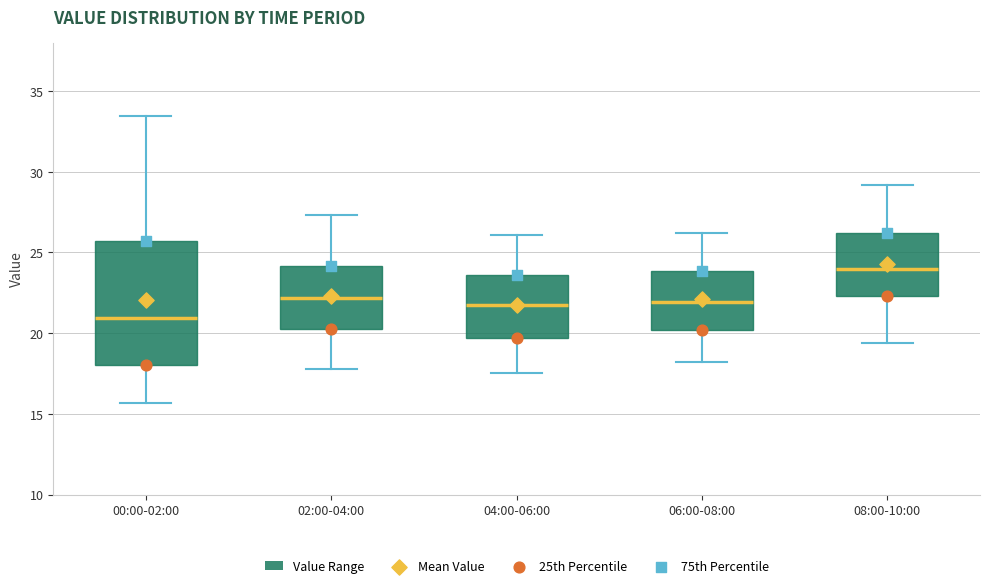

Reading left to right, transcribe this box plot: for each box, give where its median line is, the range the box spans, and where its two whiskers end, as read against the y-axis. The values are not printed on the chart, so give them approximately, as read against the axis.

00:00-02:00: median 21.0, box 18.0 to 25.5, whiskers 15.5 to 33.5
02:00-04:00: median 22.0, box 20.5 to 24.0, whiskers 18.0 to 27.5
04:00-06:00: median 22.0, box 19.5 to 23.5, whiskers 17.5 to 26.0
06:00-08:00: median 22.0, box 20.0 to 24.0, whiskers 18.0 to 26.0
08:00-10:00: median 24.0, box 22.5 to 26.0, whiskers 19.5 to 29.0